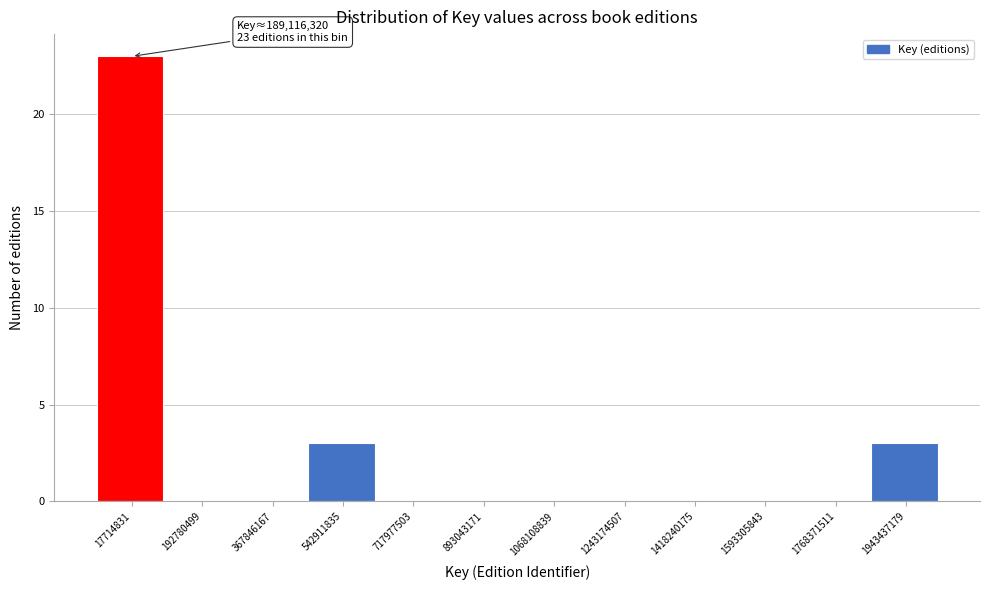

Reading left to right, what are all the values shown in this chart?

17714831=23	192780499=0	367846167=0	542911835=3	717977503=0	893043171=0	1068108839=0	1243174507=0	1418240175=0	1593305843=0	1768371511=0	1943437179=3